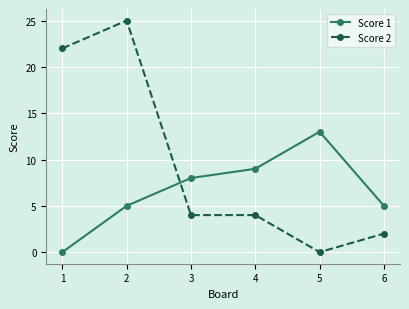

How many positive values does the Score 1 series have?

5